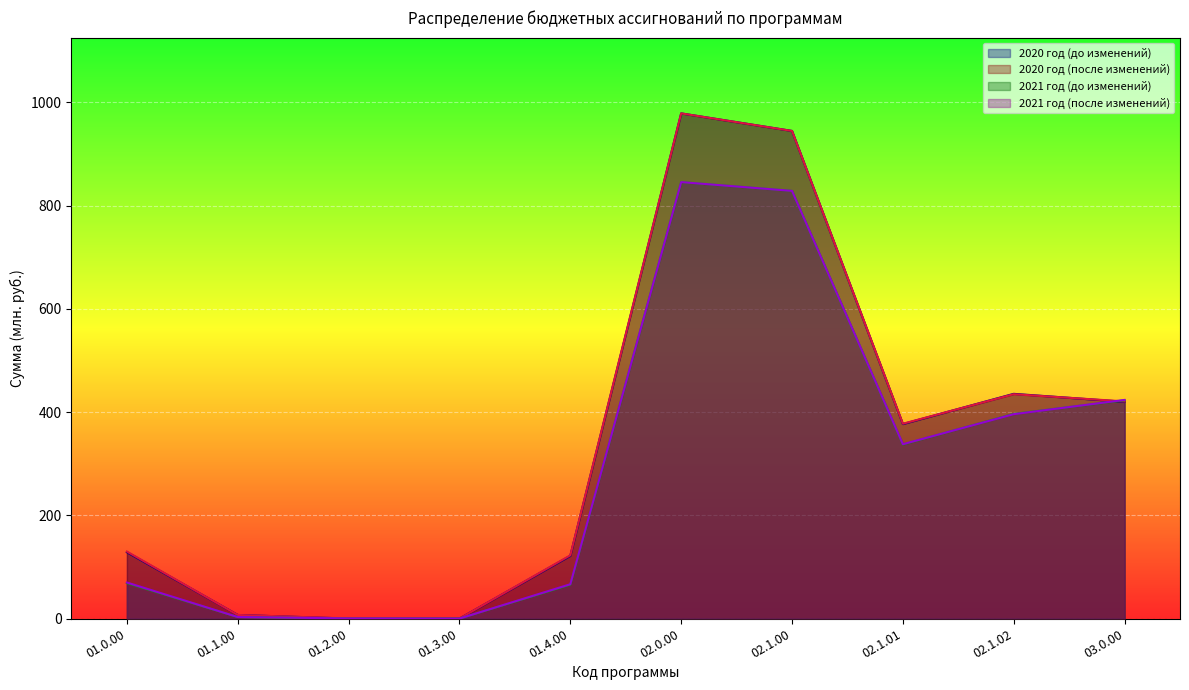

List the labels in order of 2020 год (до изменений) value, largest first.

02.0.00, 02.1.00, 02.1.02, 03.0.00, 02.1.01, 01.0.00, 01.4.00, 01.1.00, 01.2.00, 01.3.00